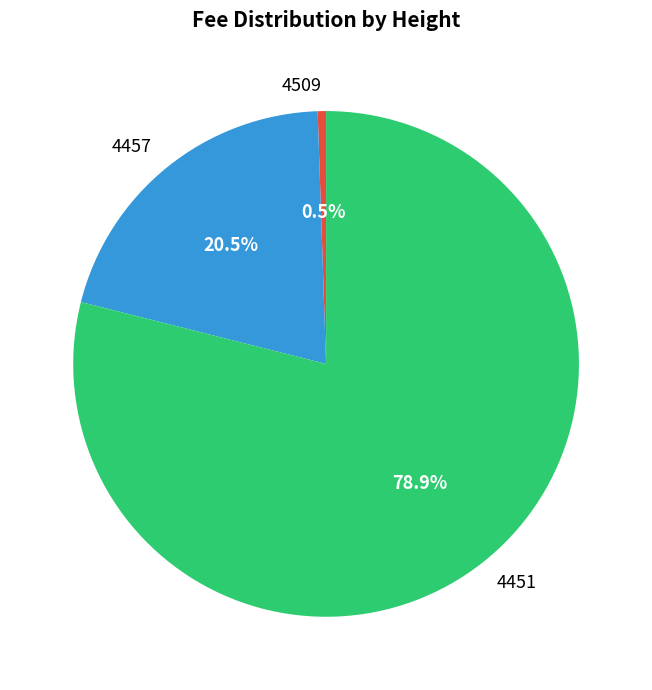

What is the total percentage of 4509 and 4451?

79.5%